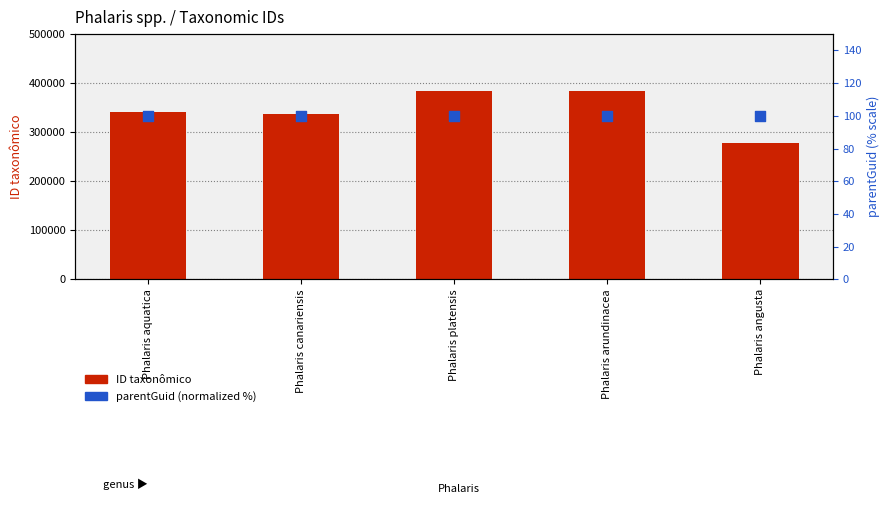

What are all the series names shown in the legend?

ID taxonômico, parentGuid (normalized %)